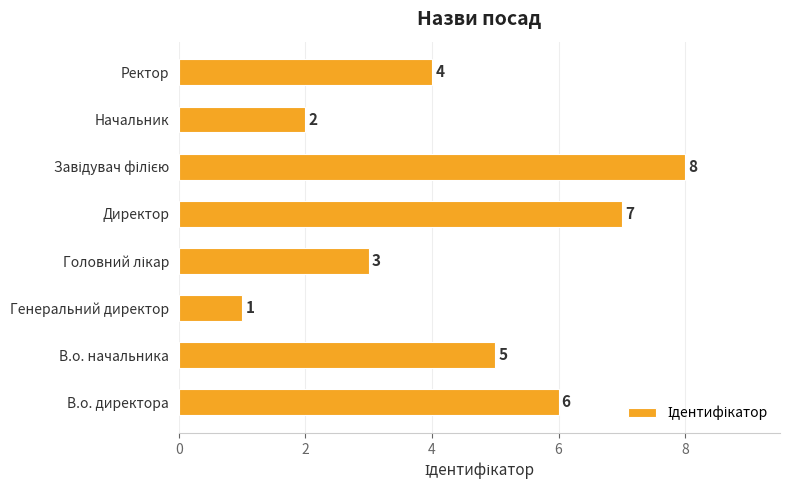

What is the sum of all values?

36